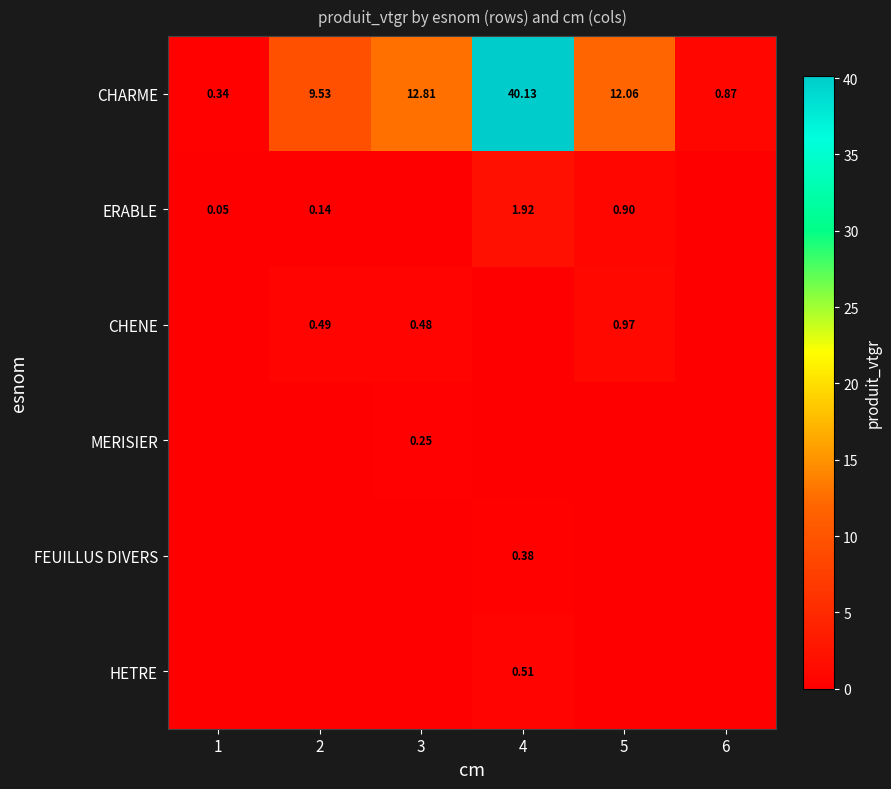

Is the value of CHARME at 2 greater than the value of CHENE at 3?

Yes